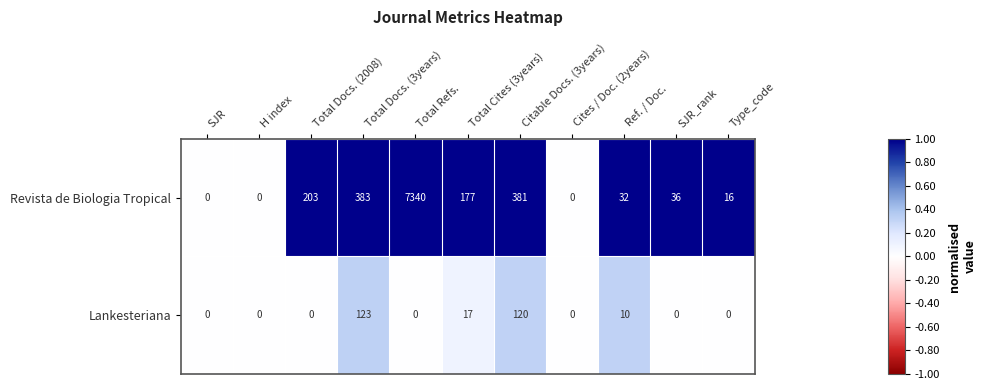

What is the maximum value shown in the chart?

7340